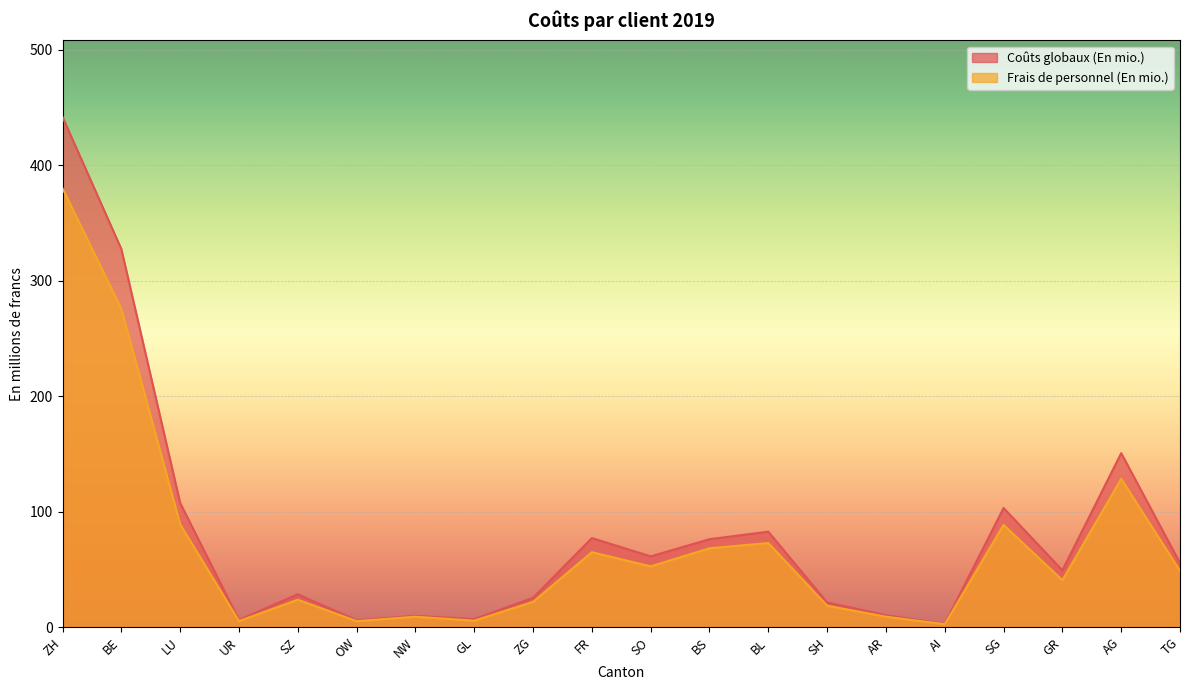

Between ZH and TG, which series saw the biggest shift?

Coûts globaux (En mio.)